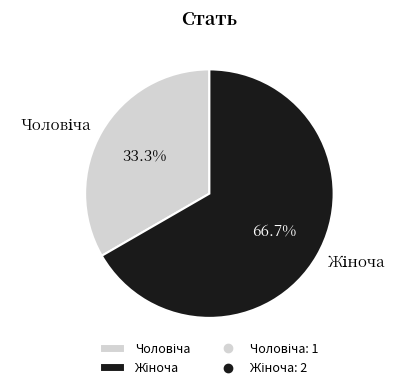

To the nearest percent, what is the difference between the largest and smallest slice percentages?

33%